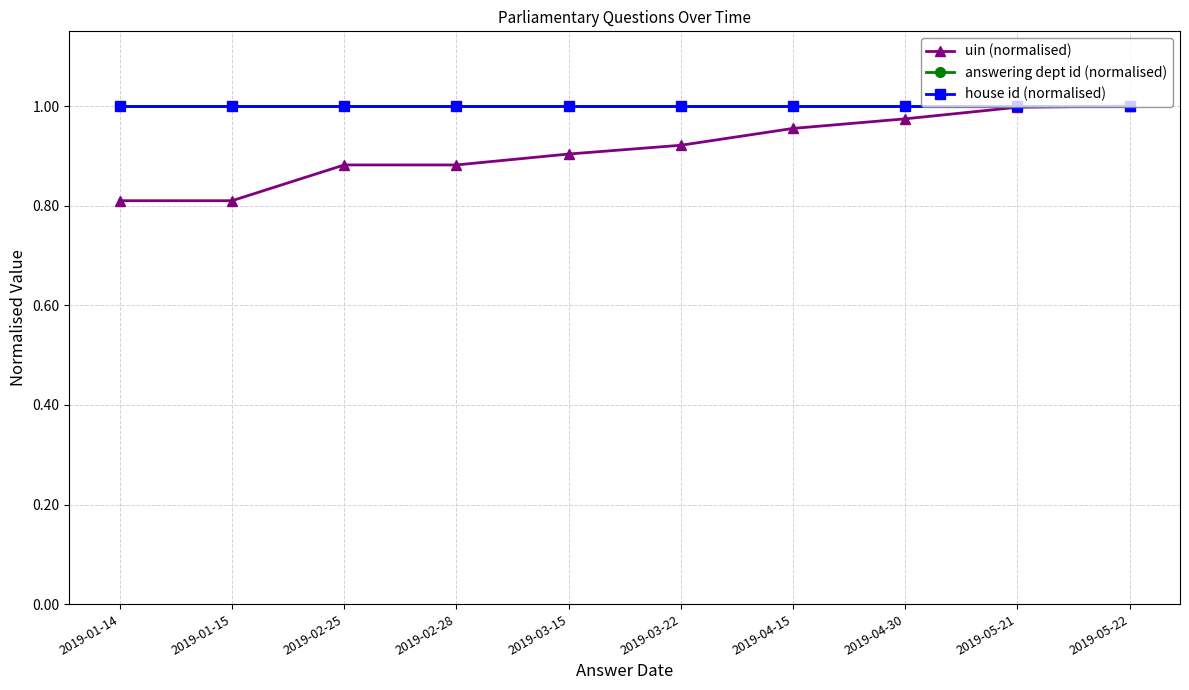

Which series has the widest spread of values?

uin (normalised)